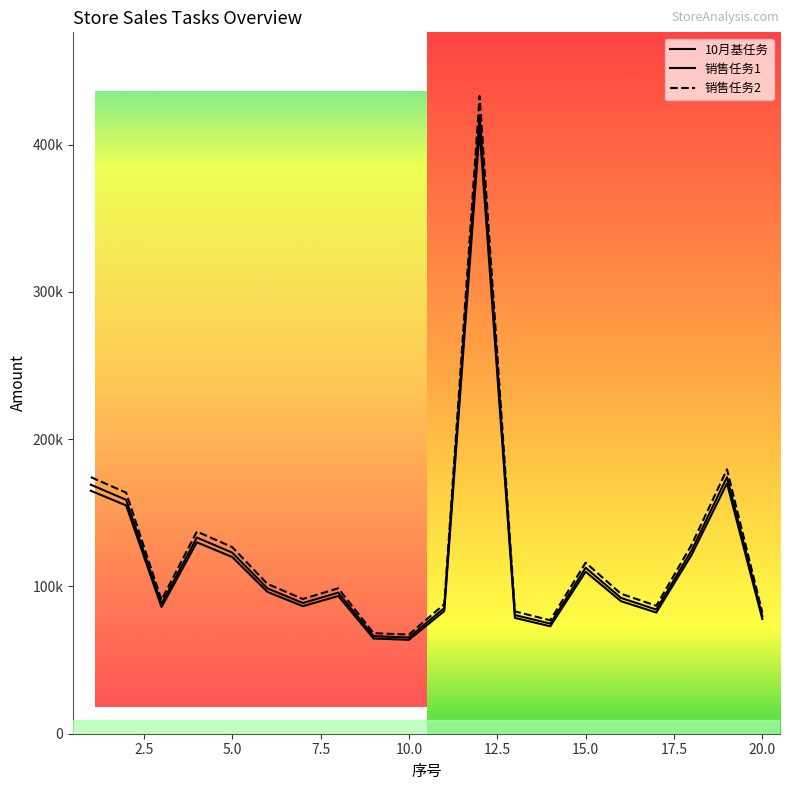

What is the value of the 销售任务1 point at the 14th from the left?

77039.9